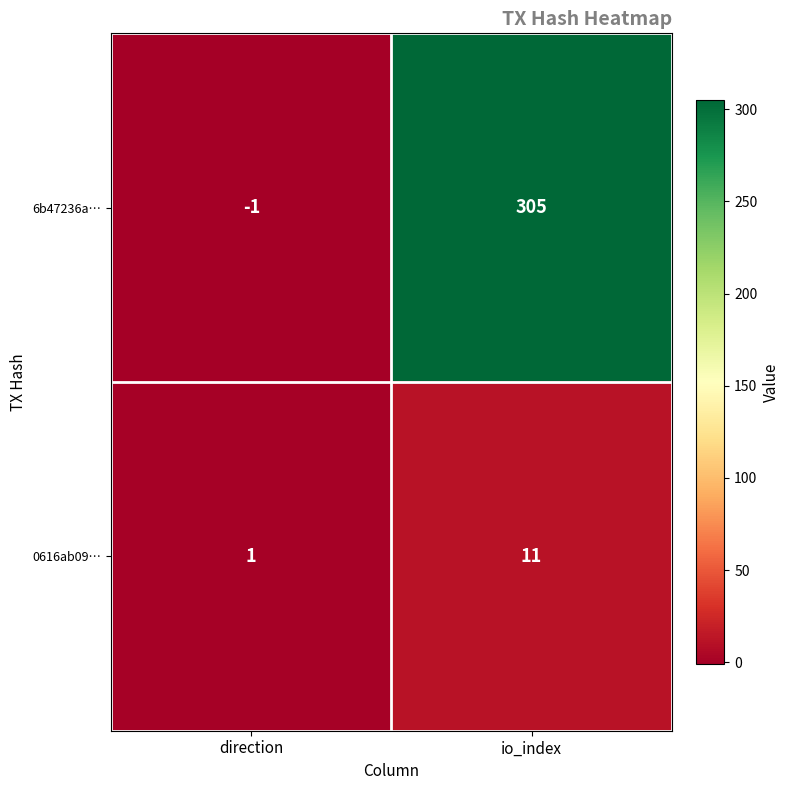

What is the average value of the 6b47236a… series?

152